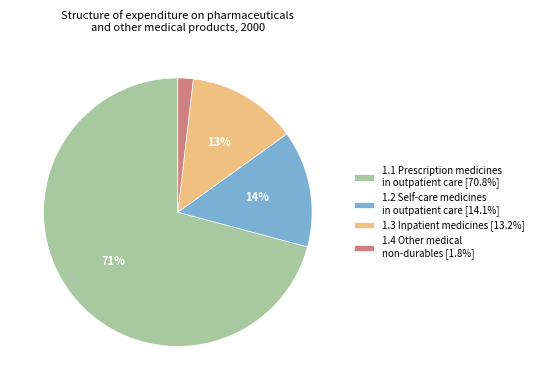

To the nearest percent, what is the average slice percentage?

25%